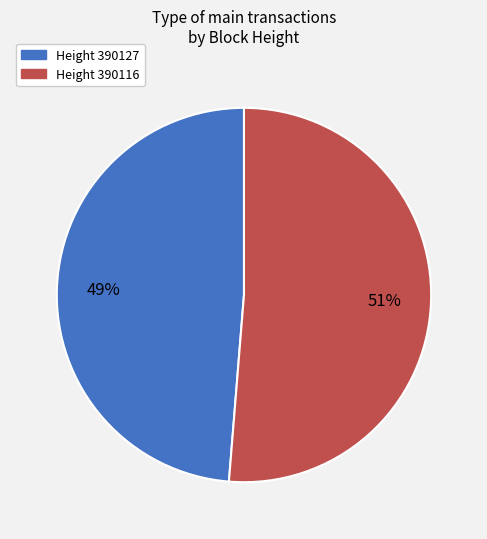

Is there any slice that represents more than half of the pie?

Yes